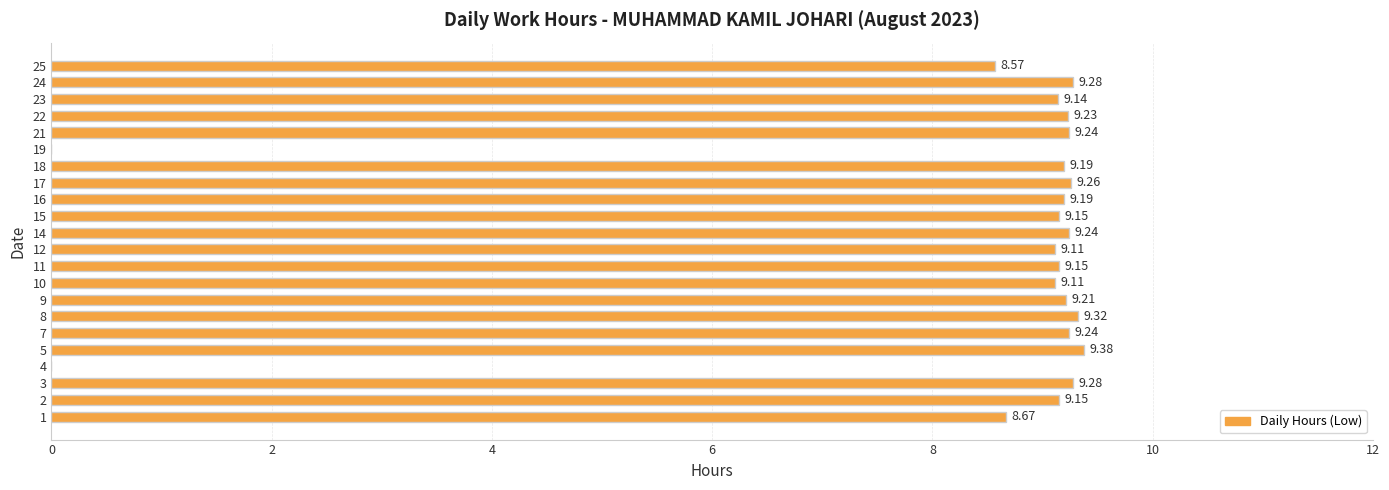

Is it true that the value at 18 is 3.3?

False